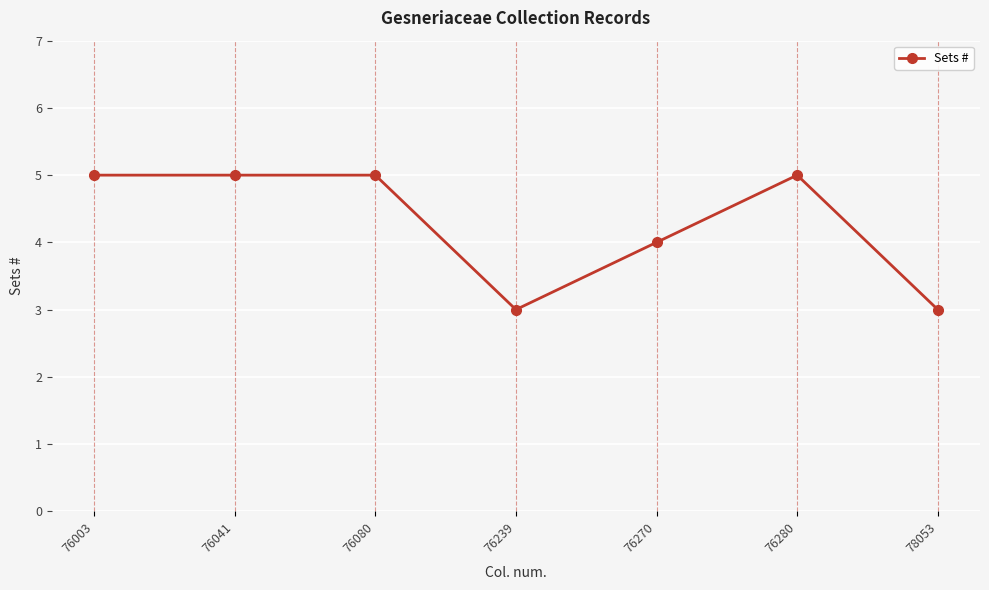

Is this an area chart (filled region under the line)?

No